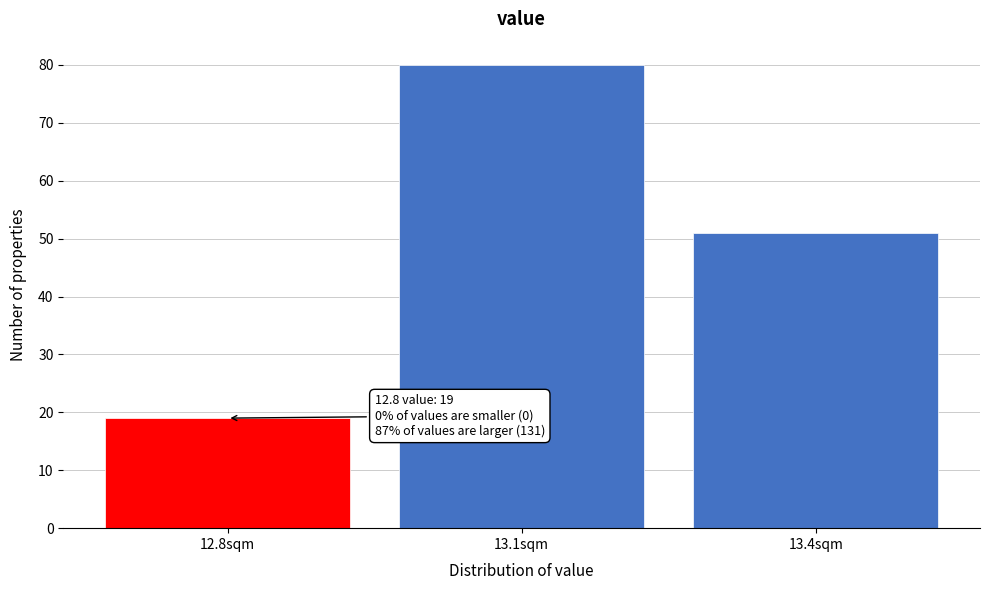

Reading left to right, extract all data points from this chart.

12.8sqm=19	13.1sqm=80	13.4sqm=51